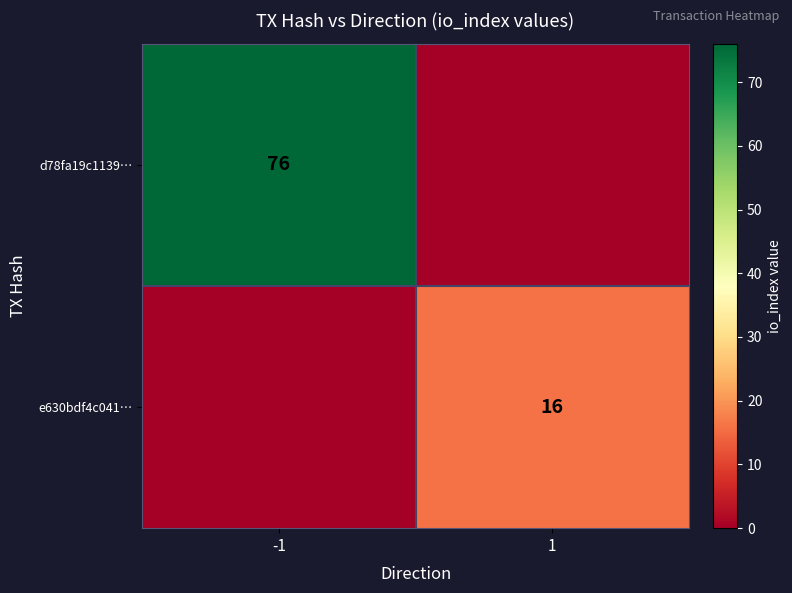

What is the total value across all series at -1?

76